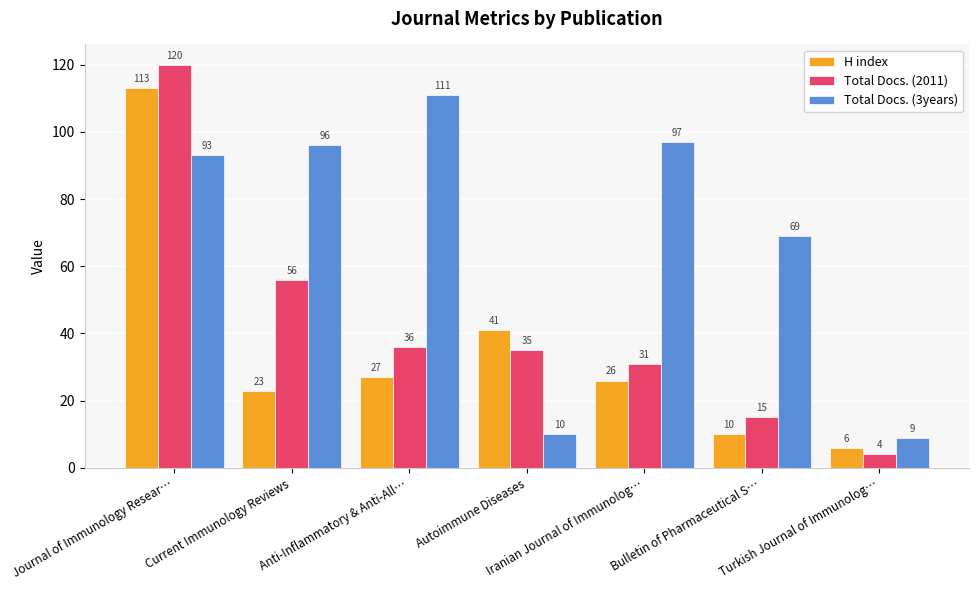

Which series has the largest total across all categories?

Total Docs. (3years)